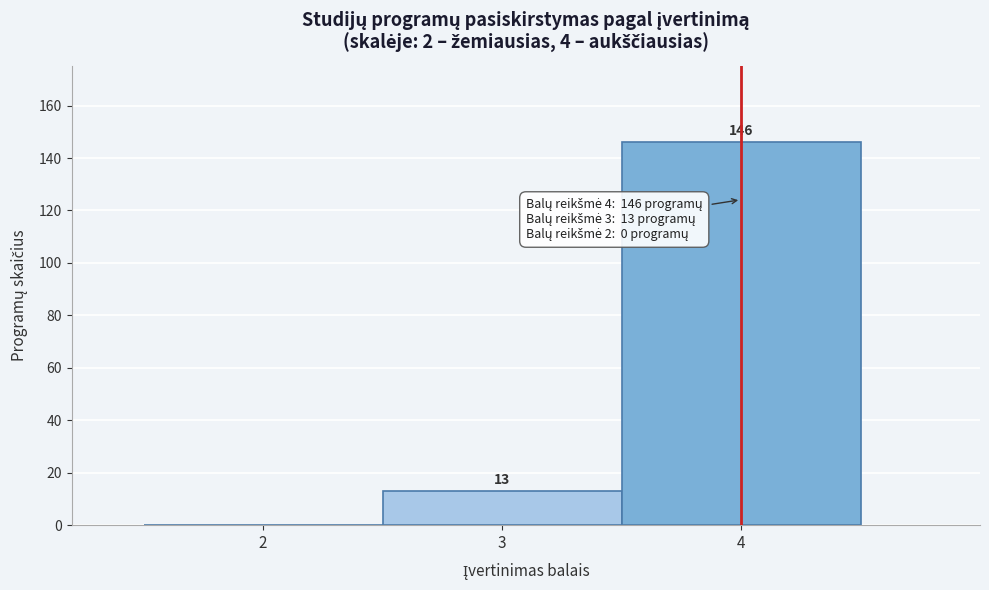

Over which range of the x-axis is the bar tallest?

3.5 to 4.5